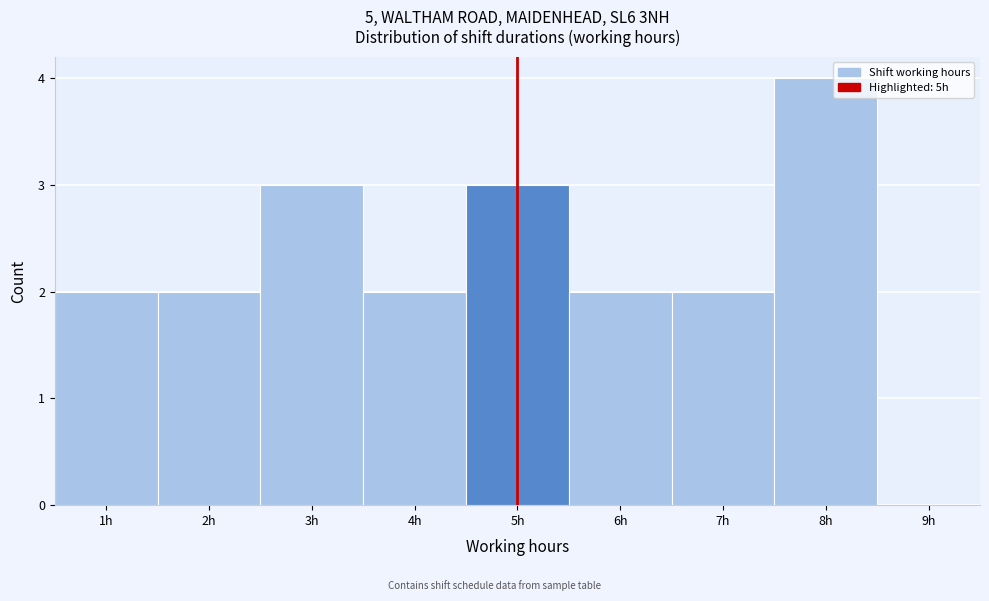

Which range on the x-axis has the tallest bar?

7.5 to 8.5